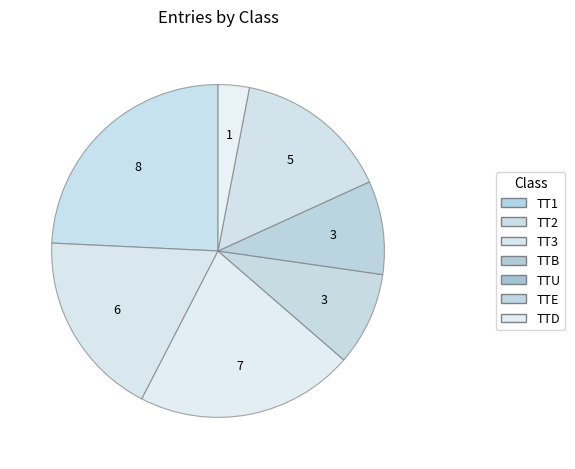

To the nearest percent, what is the difference between the TTU and TTE slice percentages?

6%